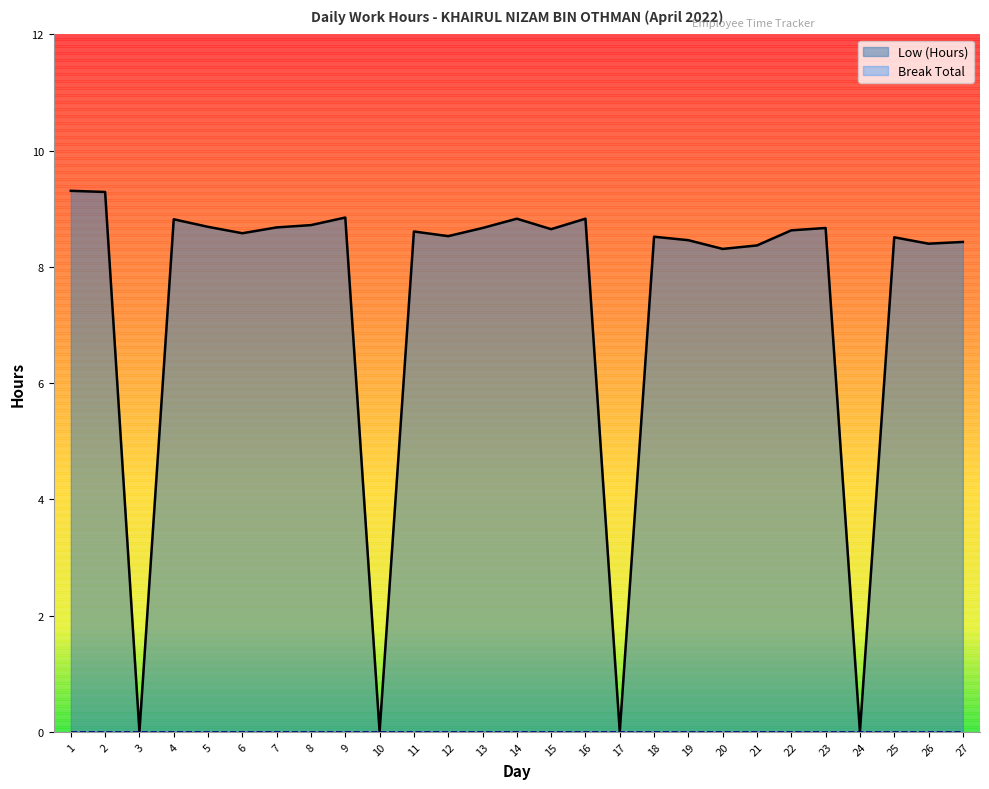

Reading left to right, list all the values displayed in this chart.

9.3	9.3	0.0	8.8	8.7	8.6	8.7	8.7	8.8	0.0	8.6	8.5	8.7	8.8	8.7	8.8	0.0	8.5	8.5	8.3	8.4	8.6	8.7	0.0	8.5	8.4	8.4